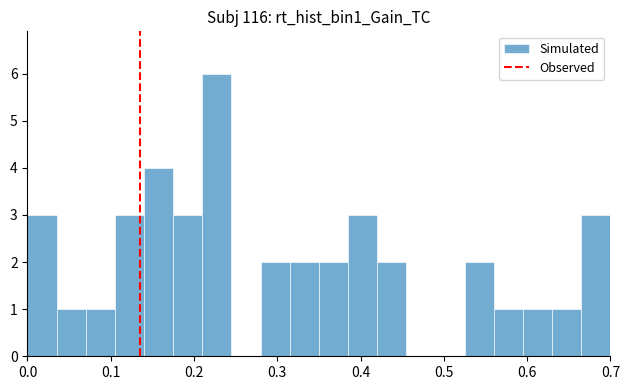

Around what value on the x-axis is the tallest bar? Give the approximate position of its centre, as read against the axis.

0.23